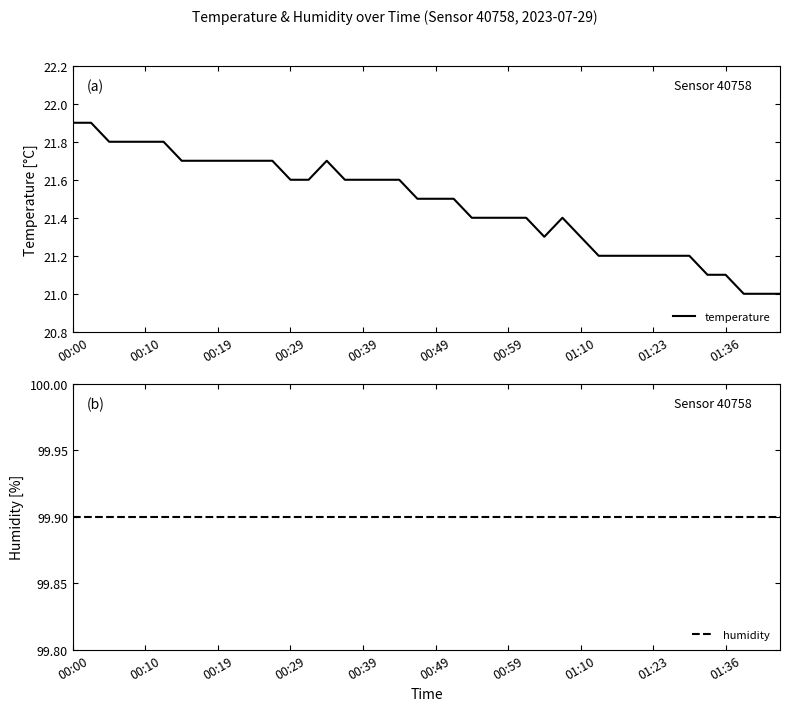

The humidity series shows 99.9 at 00:59. True or false?

True